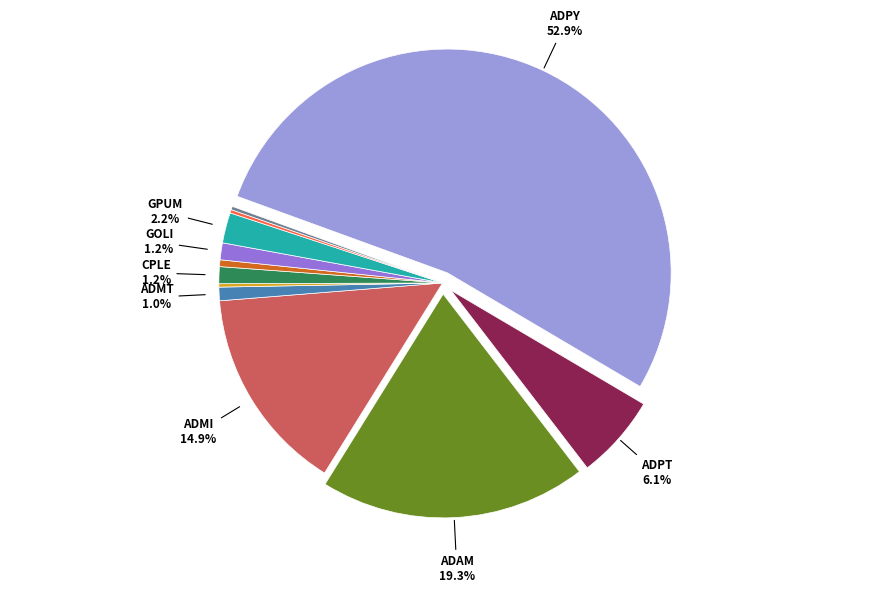

Do ADMT and GCUN together represent more than half of the pie?

No